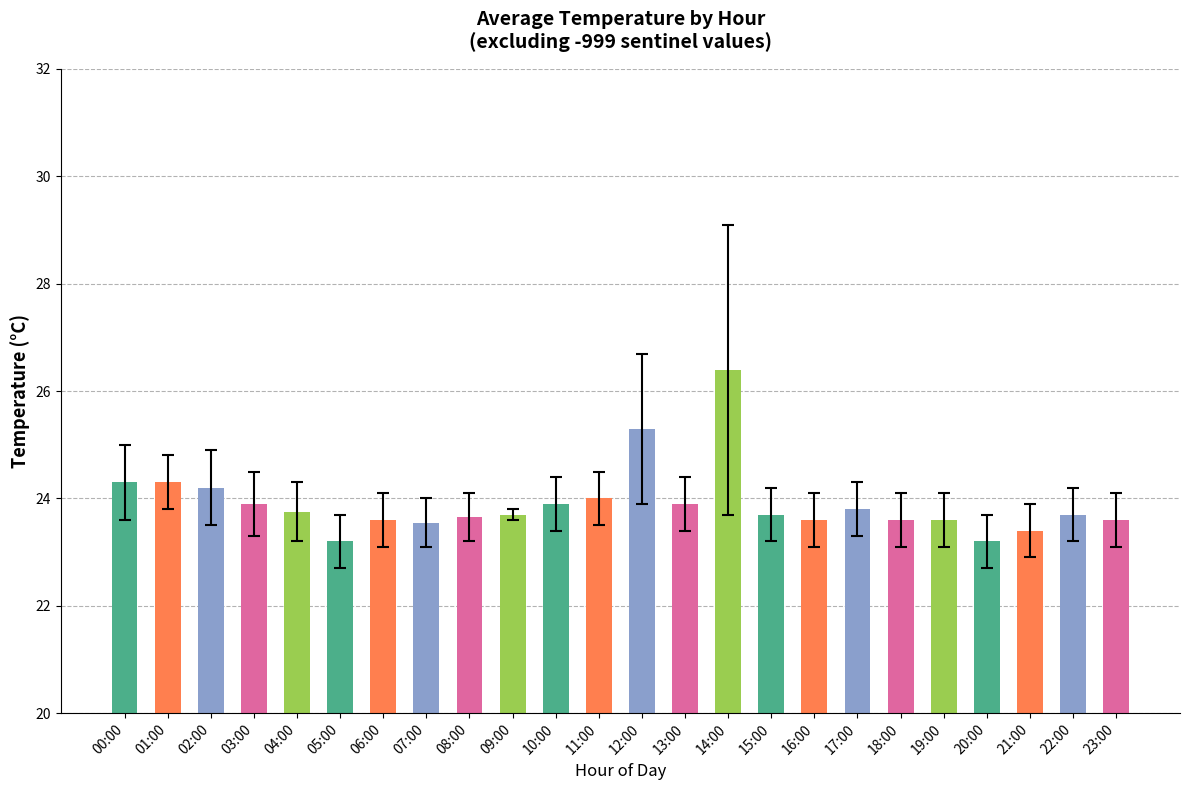

What is the label of the 6th bar from the left?

05:00